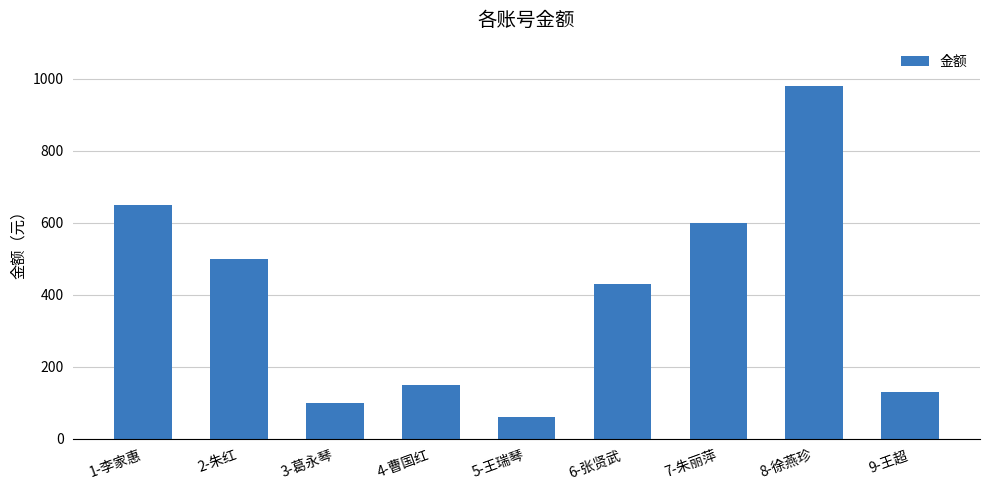

How many data points does each series have?

9